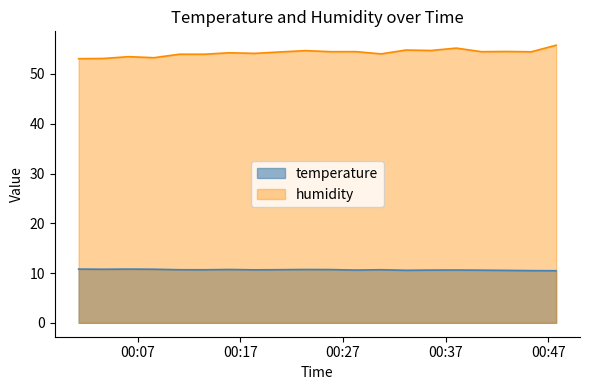

What is the total value across all series at 2023-03-23T00:15:55?

65.0